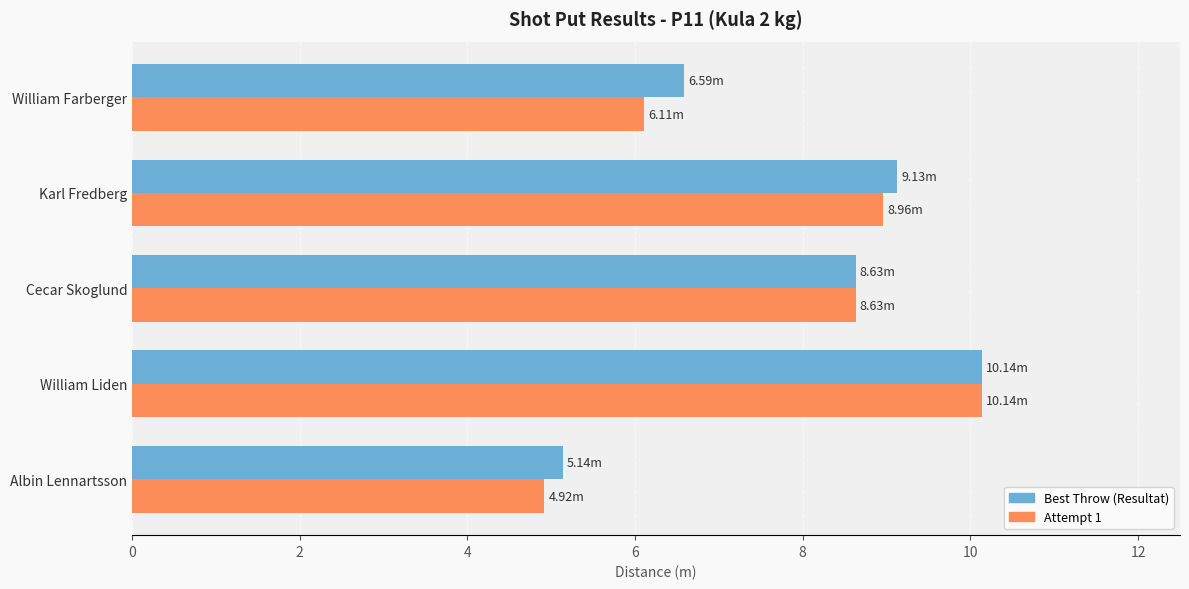

What is the difference between the maximum and second lowest values in the Attempt 1 series?

4.0